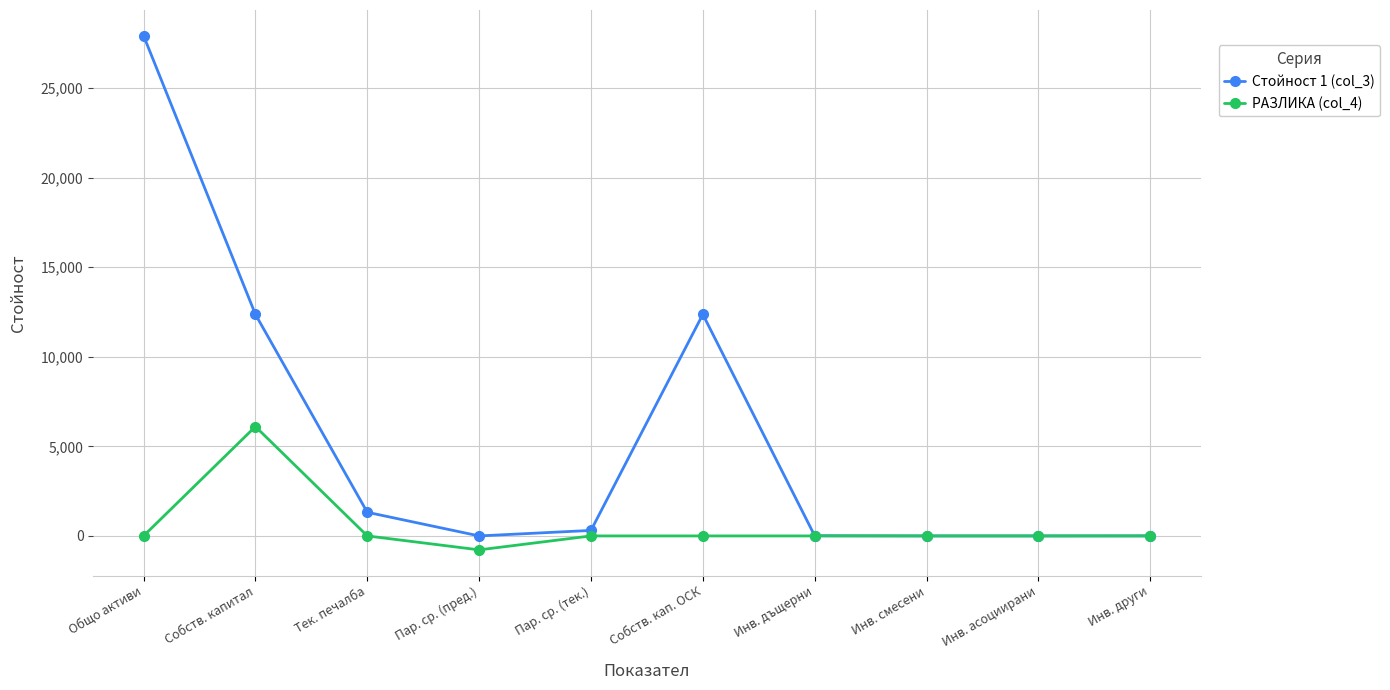

At which category is the sum across all series the highest?

Общо активи